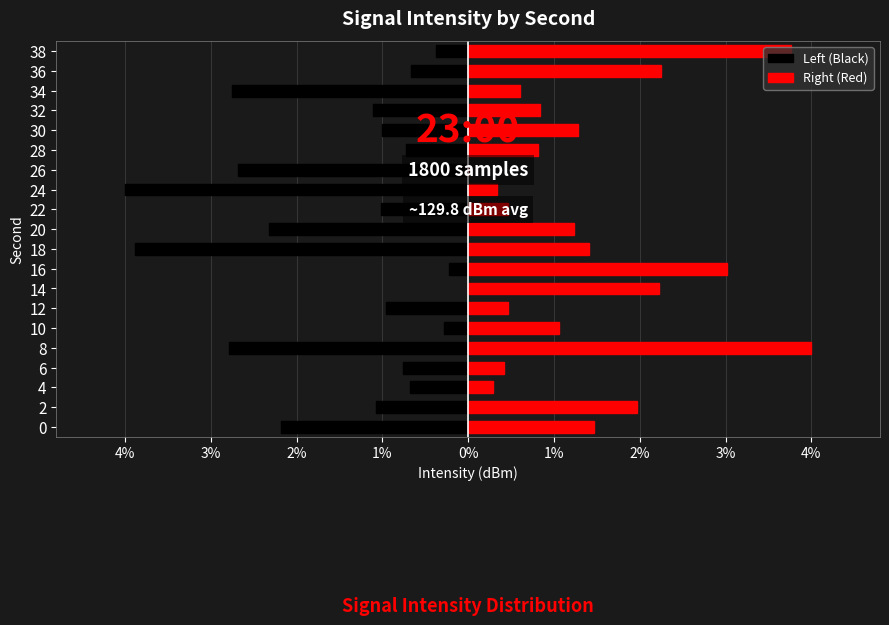

How many bars are there in total?

40